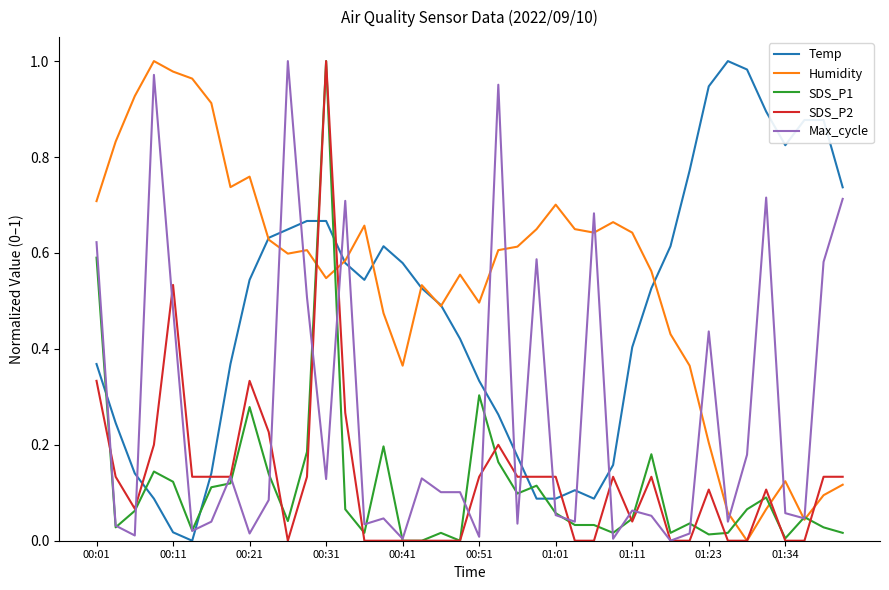

Which series has the largest total across all categories?

Humidity